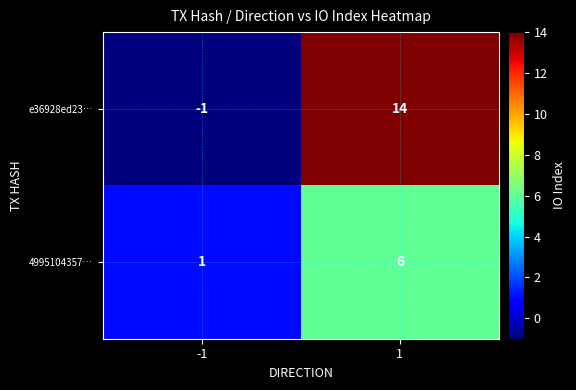

At which category is the sum across all series the highest?

1